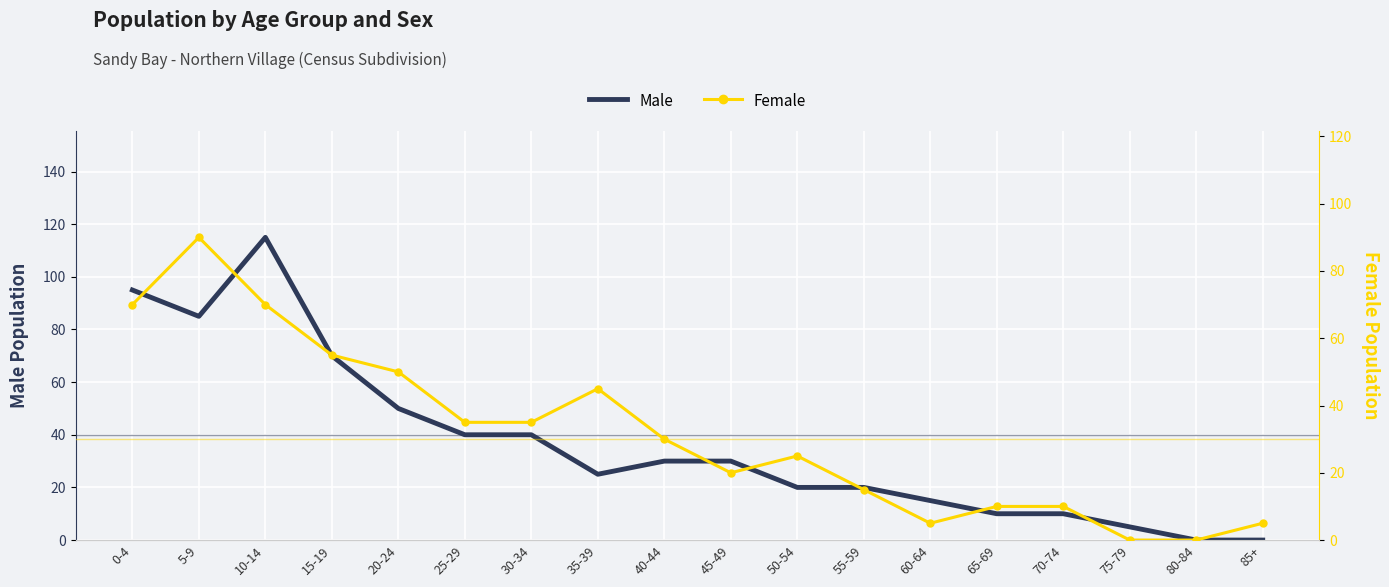

What position from the left is 50-54?

11